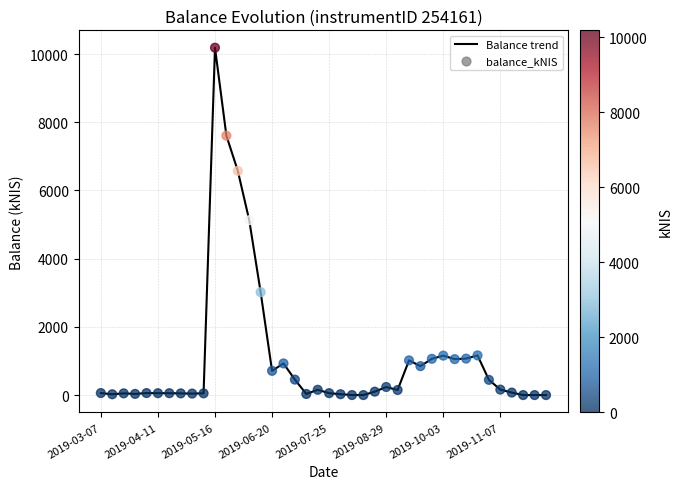

What is the maximum value shown in the chart?

10185.9